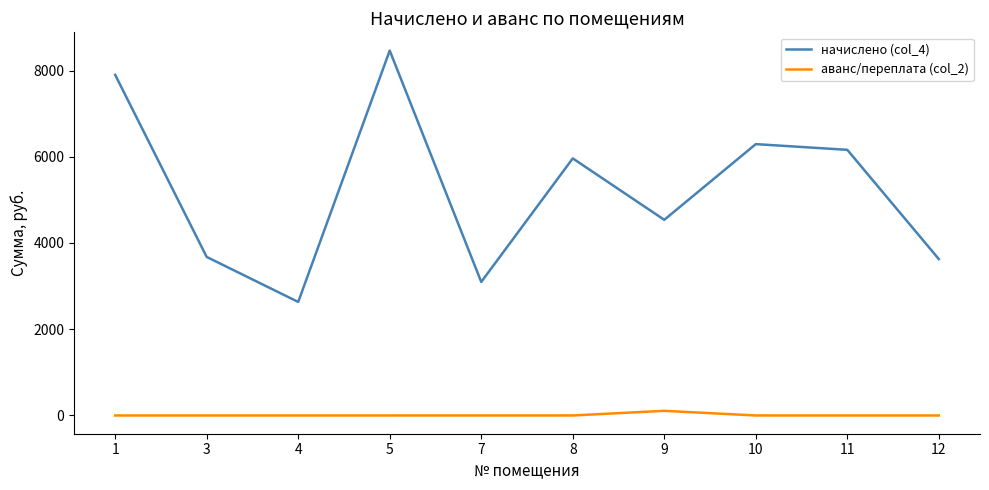

What is the difference between the начислено (col_4) values at 1 and 5?

563.0